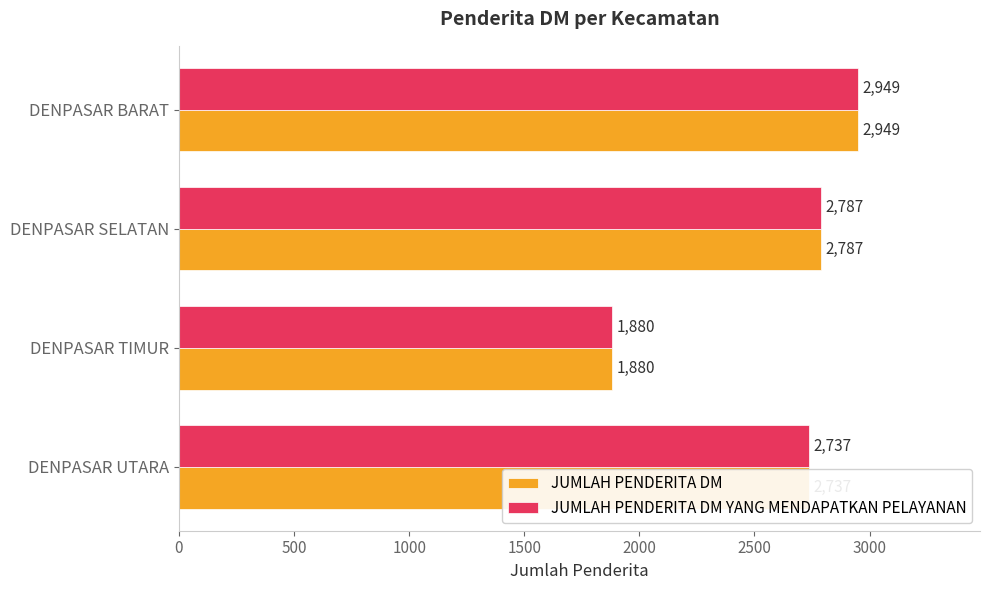

True or false: JUMLAH PENDERITA DM YANG MENDAPATKAN PELAYANAN has a value of 2949 at DENPASAR BARAT.

True